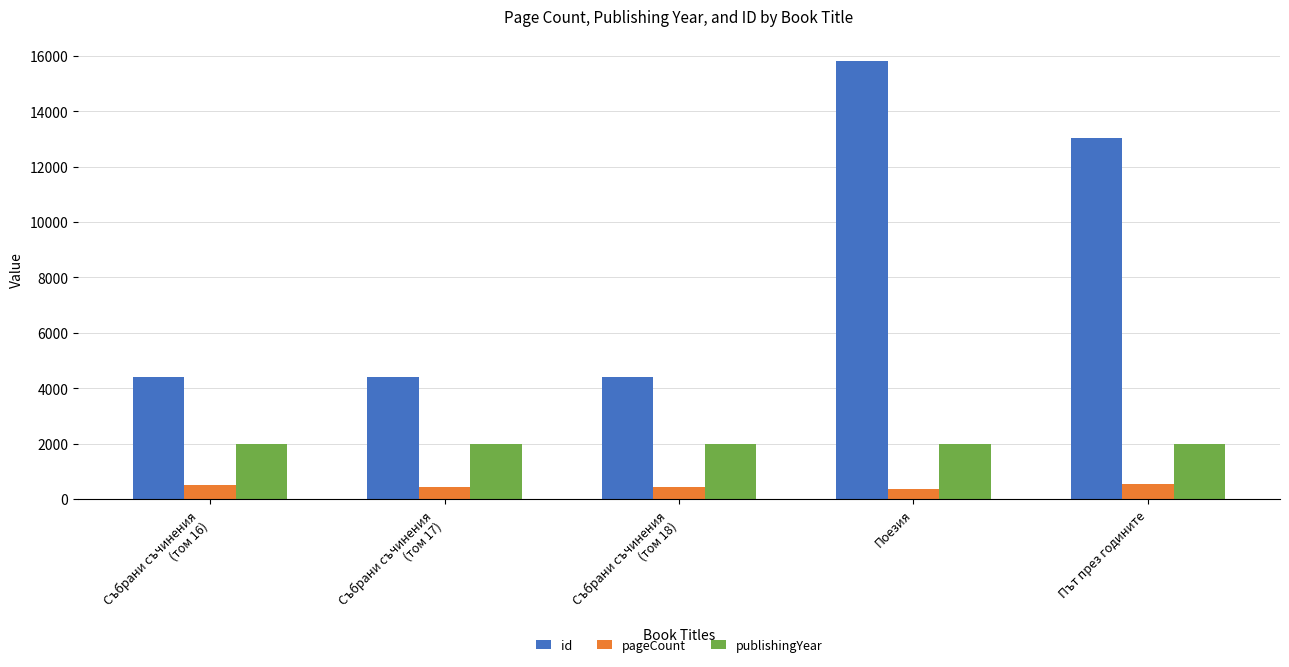

What is the minimum value shown in the chart?

344